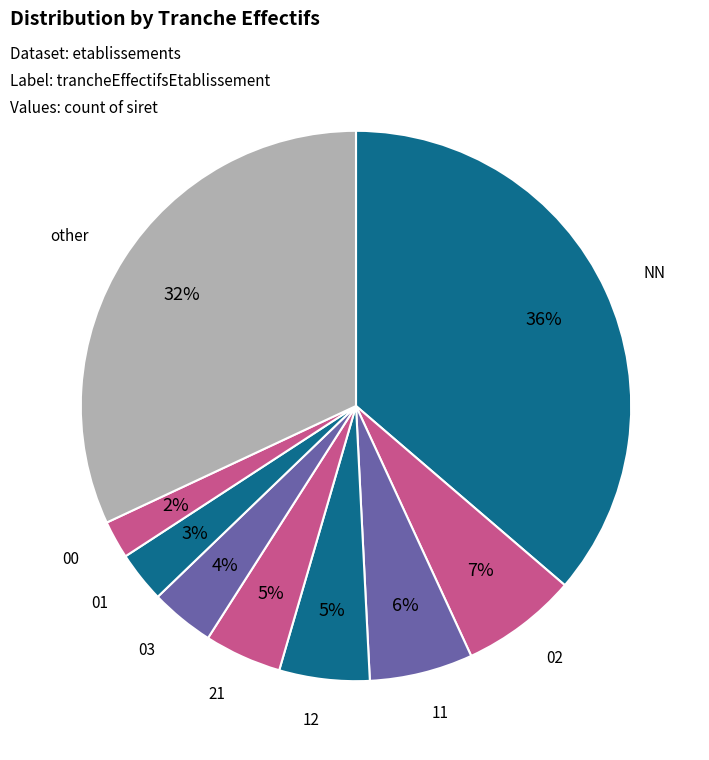

Is there a majority slice in this chart?

No